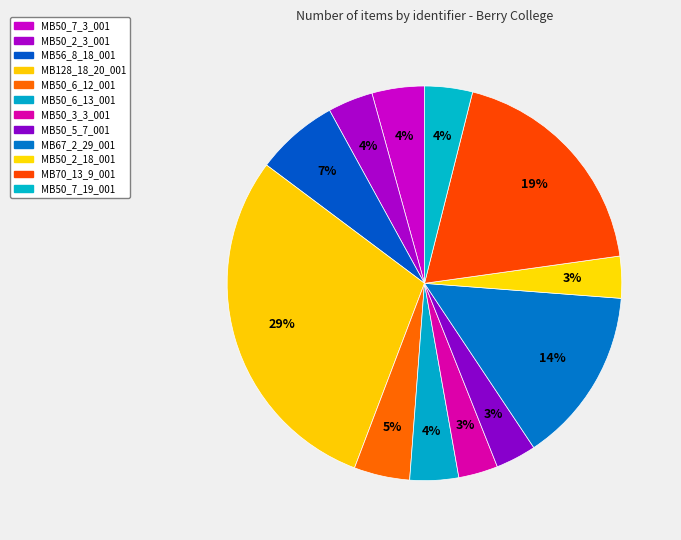

What is the change in value from MB50_7_3_001 to MB50_6_12_001?

+137